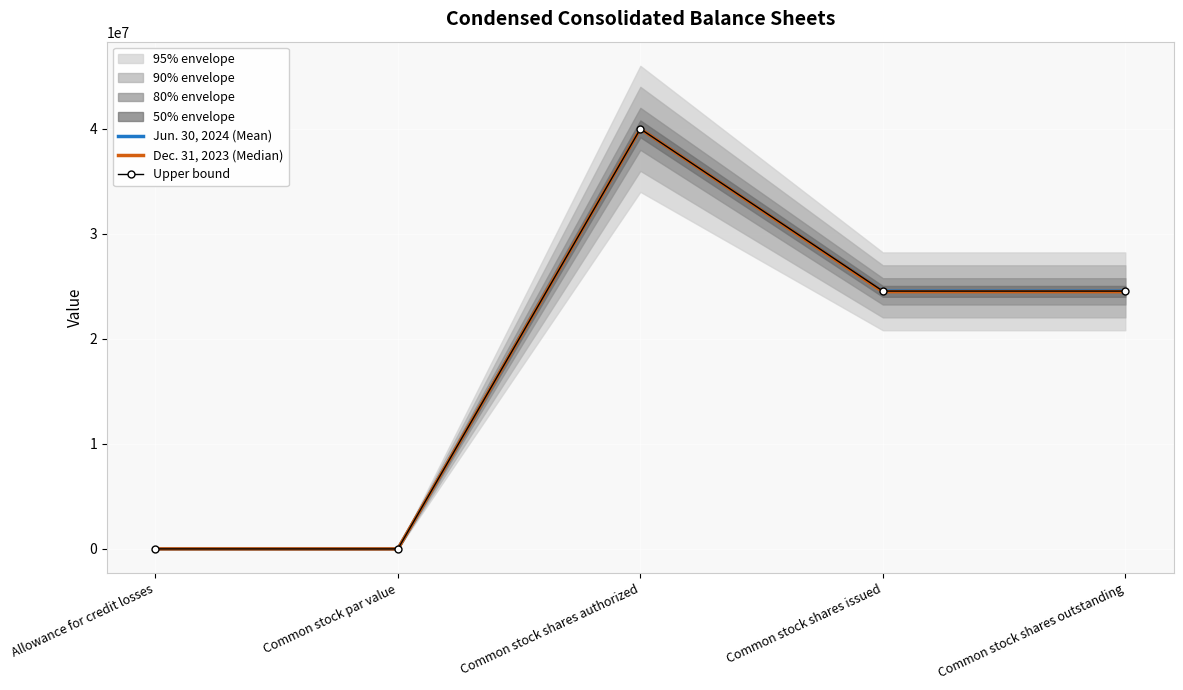

How many interior local valleys does the Dec. 31, 2023 (Median) series have?

1